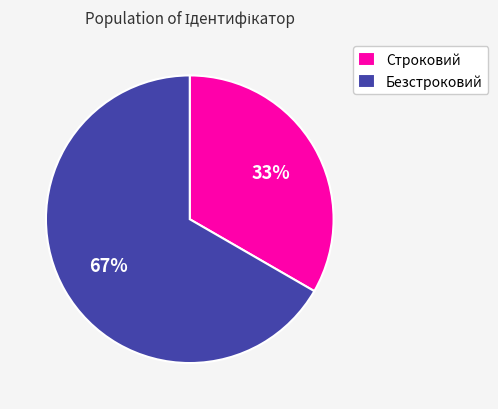

To the nearest percent, what percentage of the pie is Безстроковий?

67%